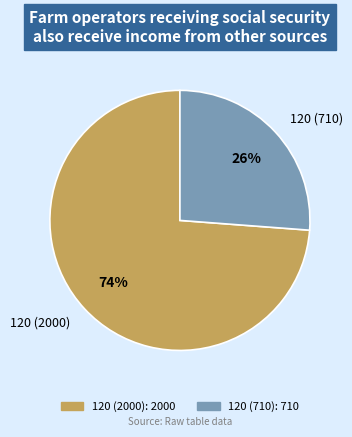

Does 120 (710) represent more than half of the total?

No